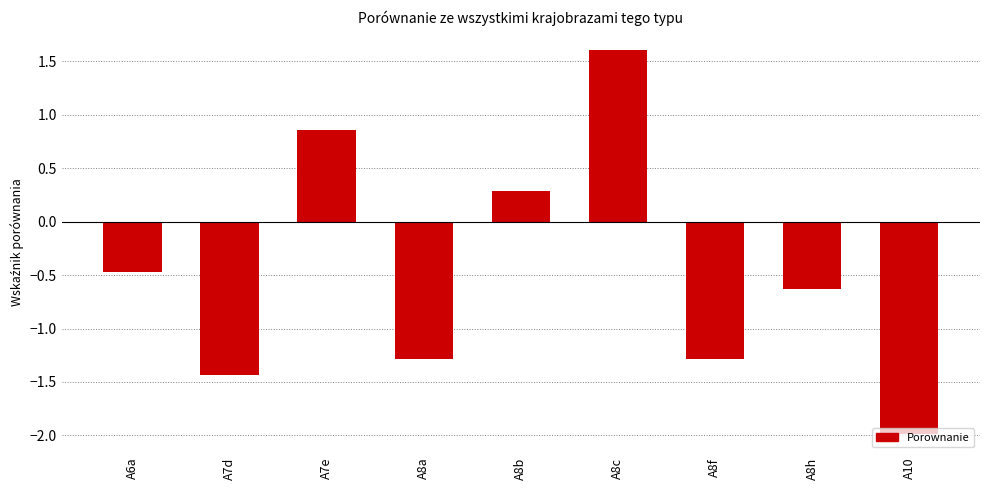

What is the difference between the maximum and second lowest values?

3.0